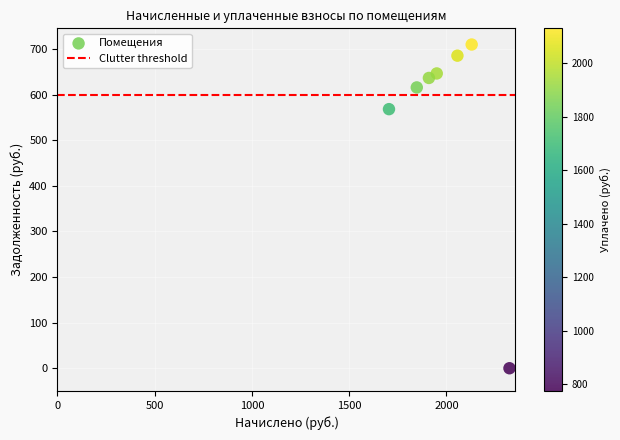

What Y value in the scatter plot is closest to 354?

568.2